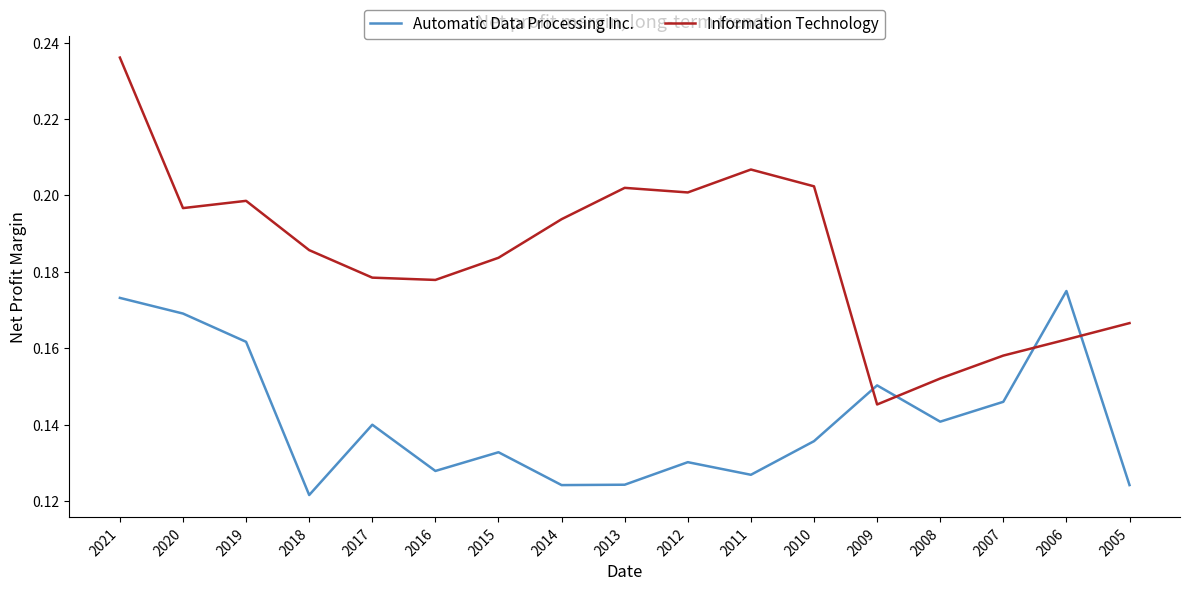

List the series in order of their peak value, lowest first.

Automatic Data Processing Inc., Information Technology